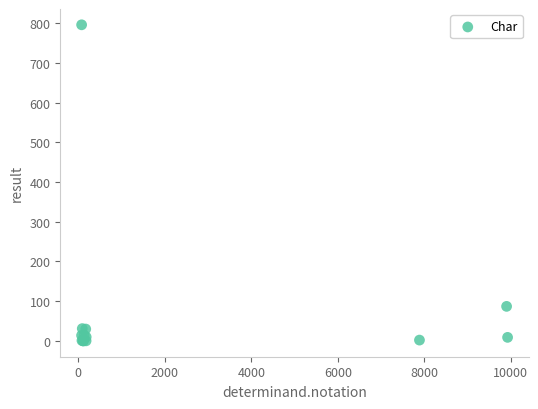

What Y value in the scatter plot is closest to 398?

87.0